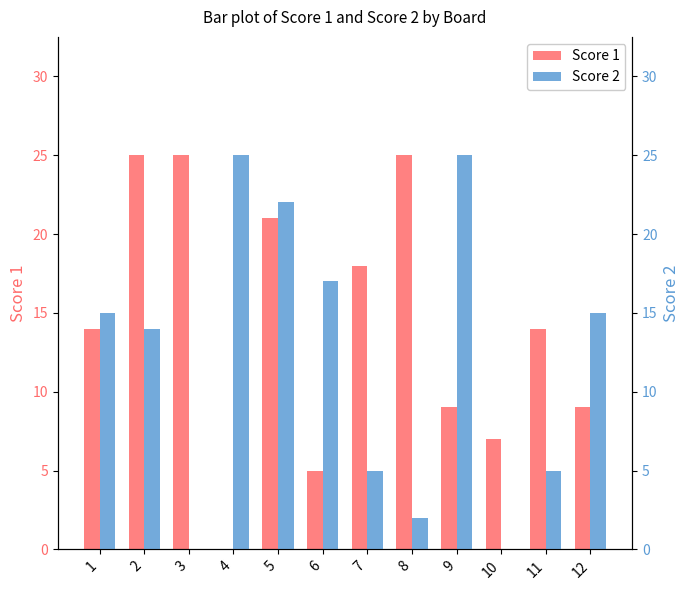

Are the bars horizontal?

No